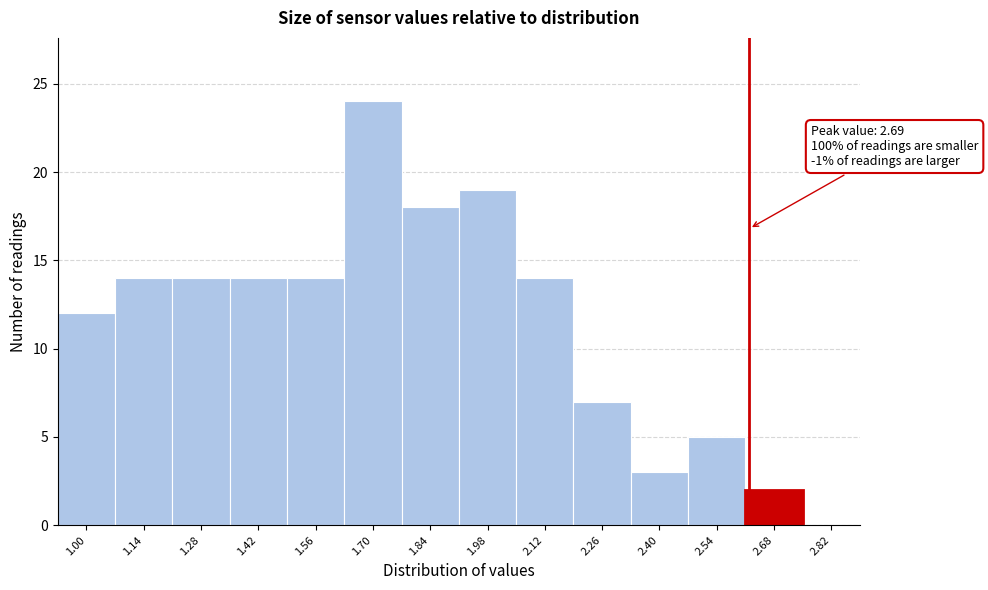

Reading left to right, extract all data points from this chart.

1.00=12	1.14=14	1.28=14	1.42=14	1.56=14	1.70=24	1.84=18	1.98=19	2.12=14	2.26=7	2.40=3	2.54=5	2.68=2	2.82=0